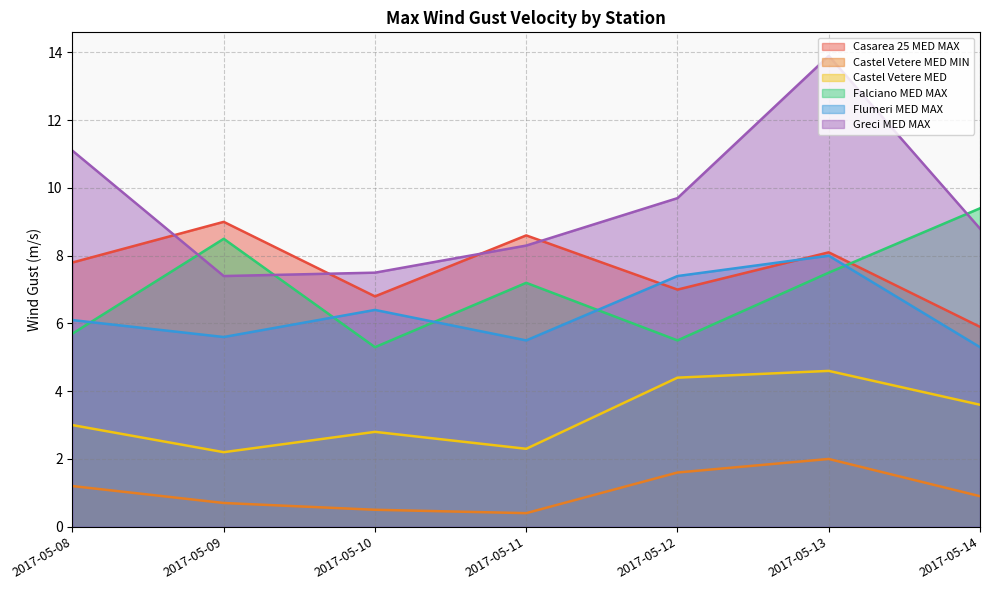

What is the difference between the maximum and minimum values in the Falciano MED MAX series?

4.1